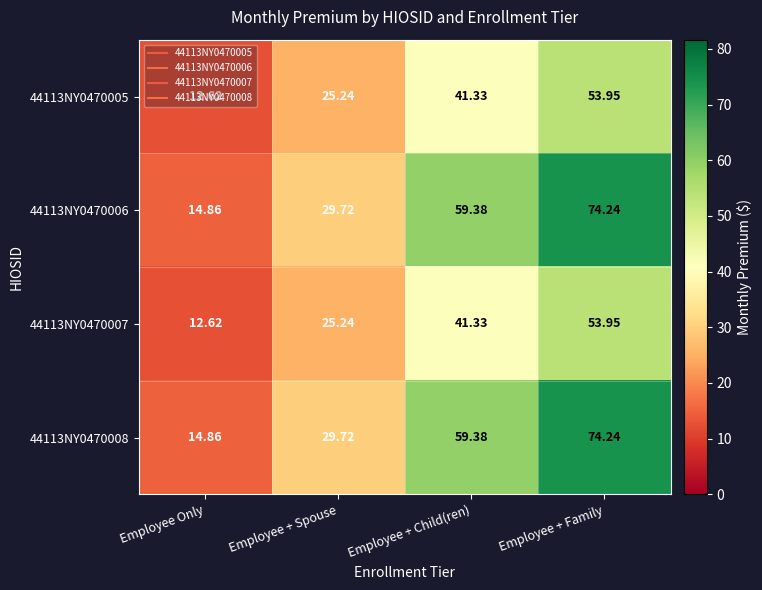

List the labels in order of 44113NY0470005 value, largest first.

Employee + Family, Employee + Child(ren), Employee + Spouse, Employee Only